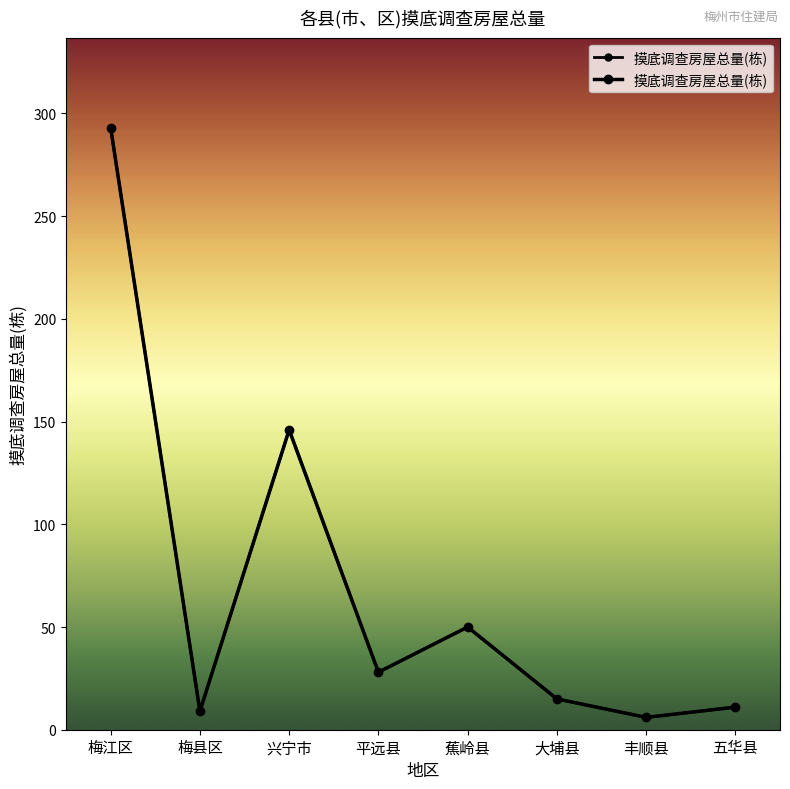

What is the sum of the values at 兴宁市 and 五华县?

157